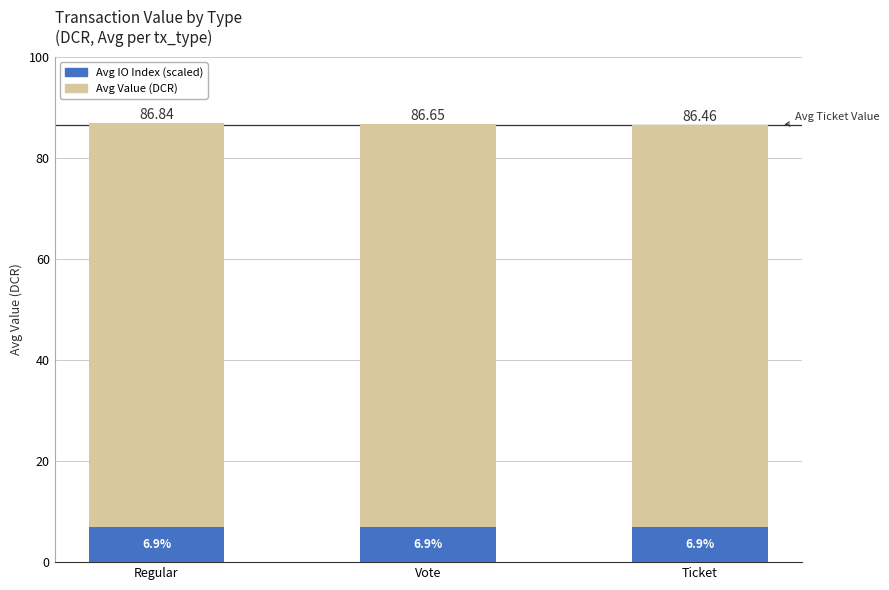

The Avg IO Index (scaled) series shows 6.9 at Vote. True or false?

True